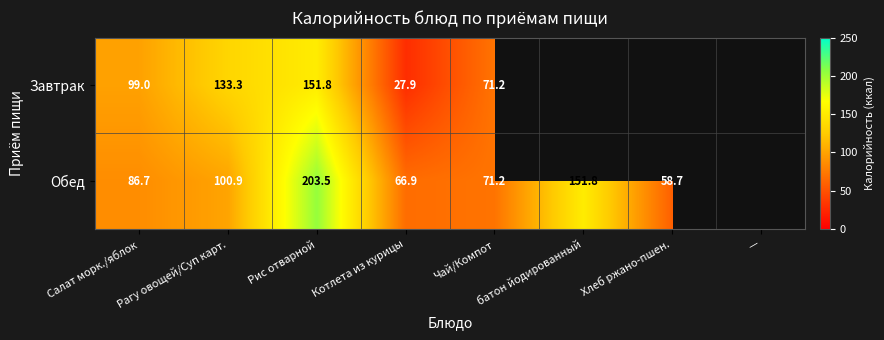

What is the total value across all series at Рис отварной?

355.3